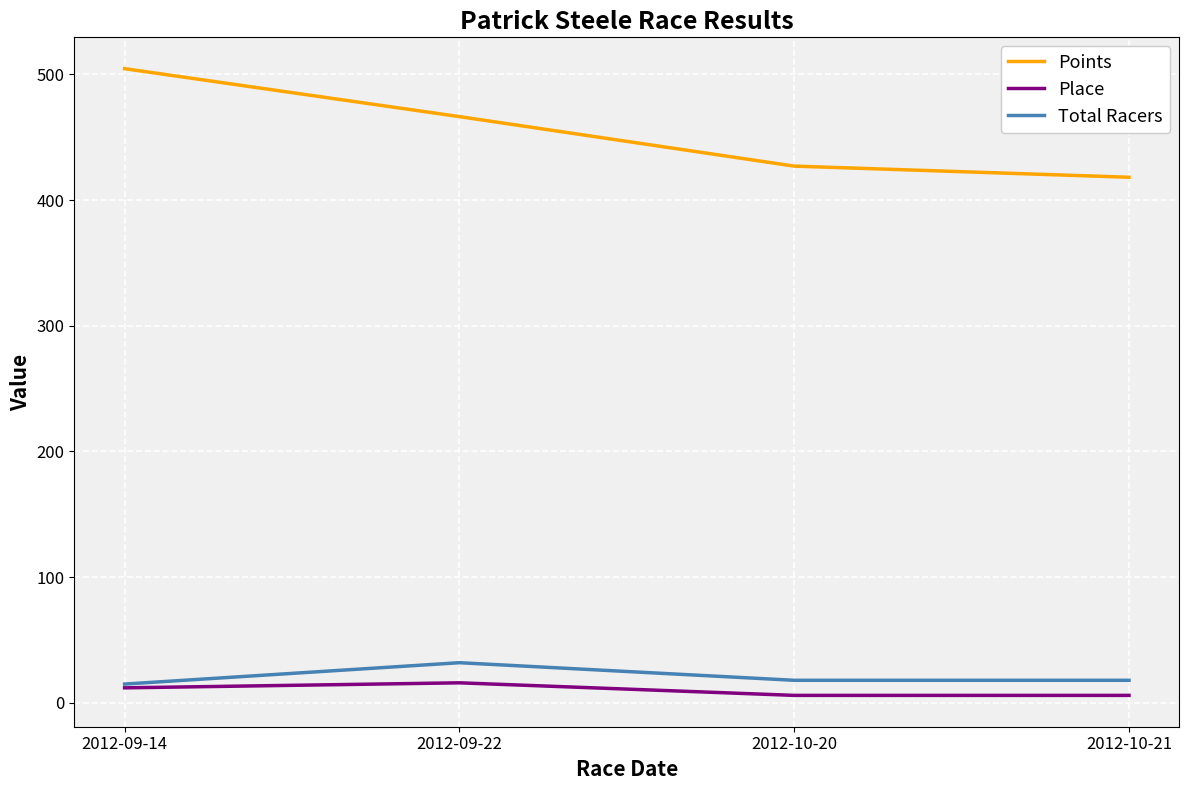

How many values in the Total Racers series are below 18?

1